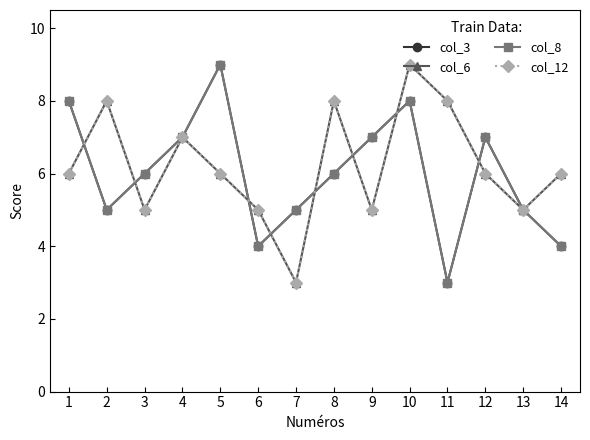

Rank the series by their maximum value, from highest to lowest.

col_3, col_6, col_8, col_12